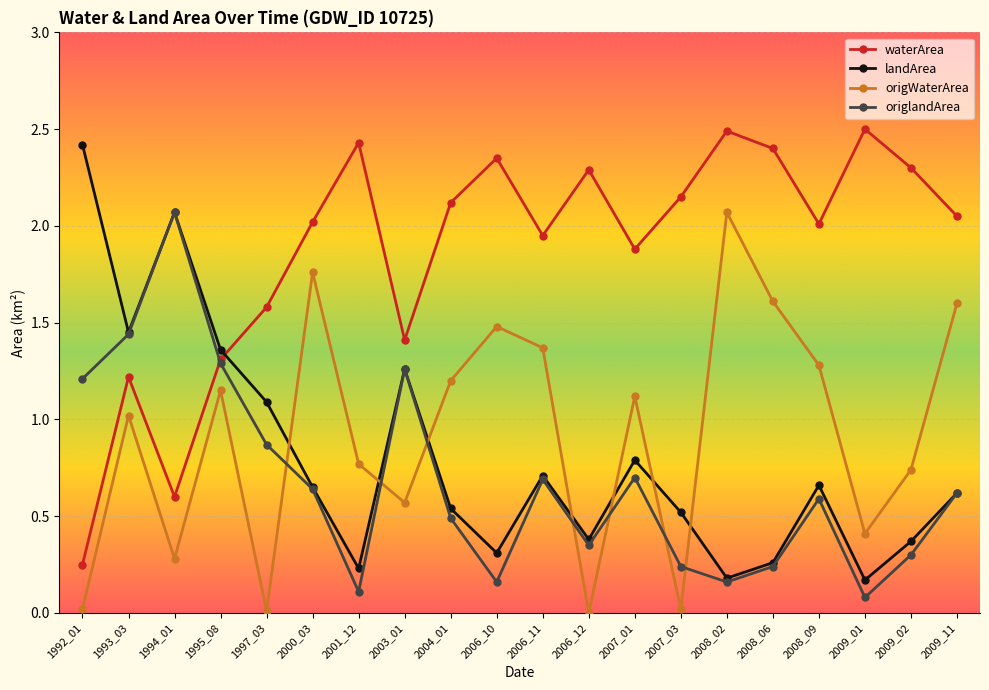

Which category has the highest value in the origlandArea series?

1994_01